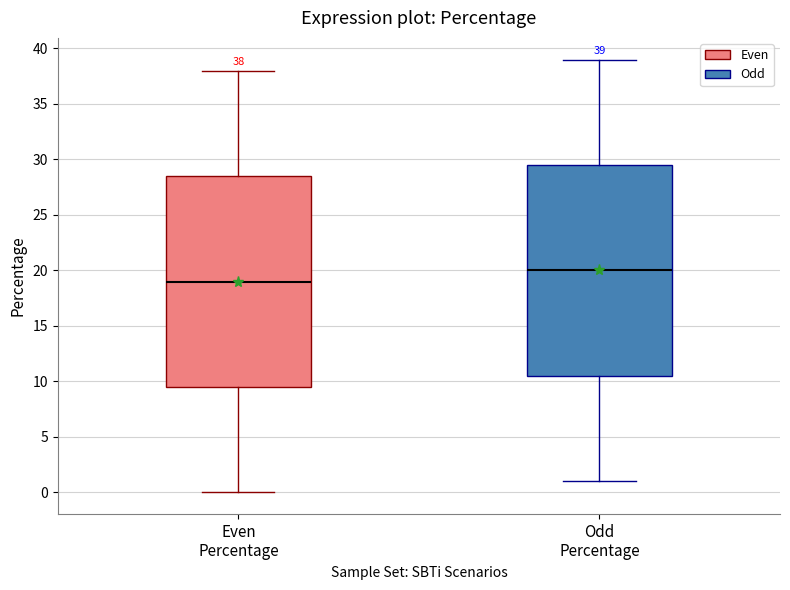

Which box has the lowest median line?

Even Percentage